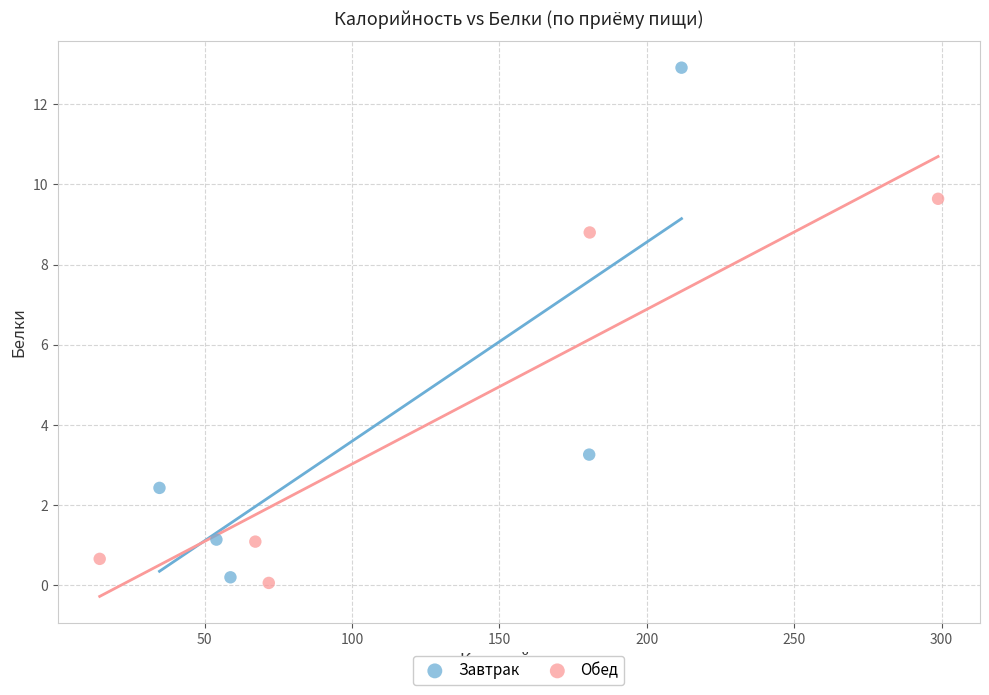

What are all the series names shown in the legend?

Завтрак, Обед